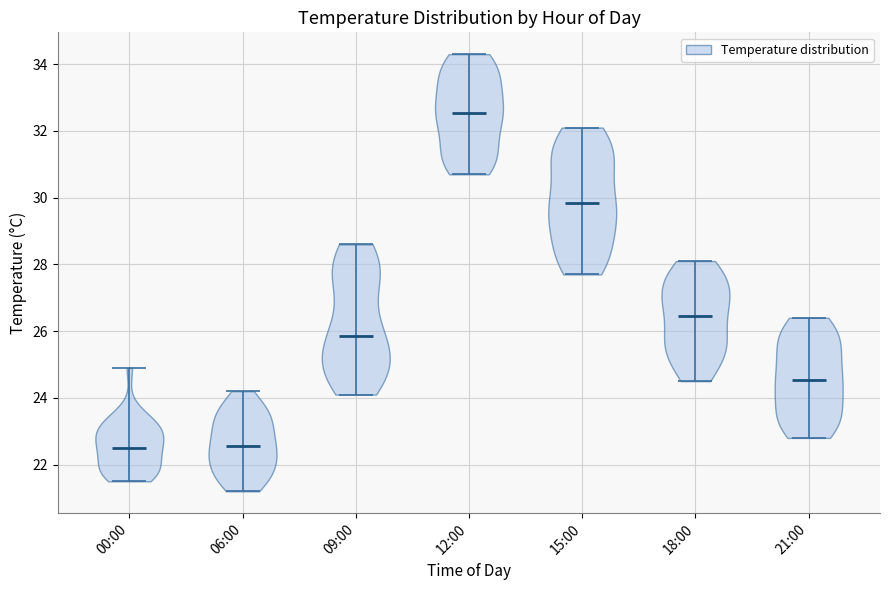

Where does the median line of the violin for 00:00 sit on the y-axis? The values are not printed on the chart, so give them approximately, as read against the axis.

22.6